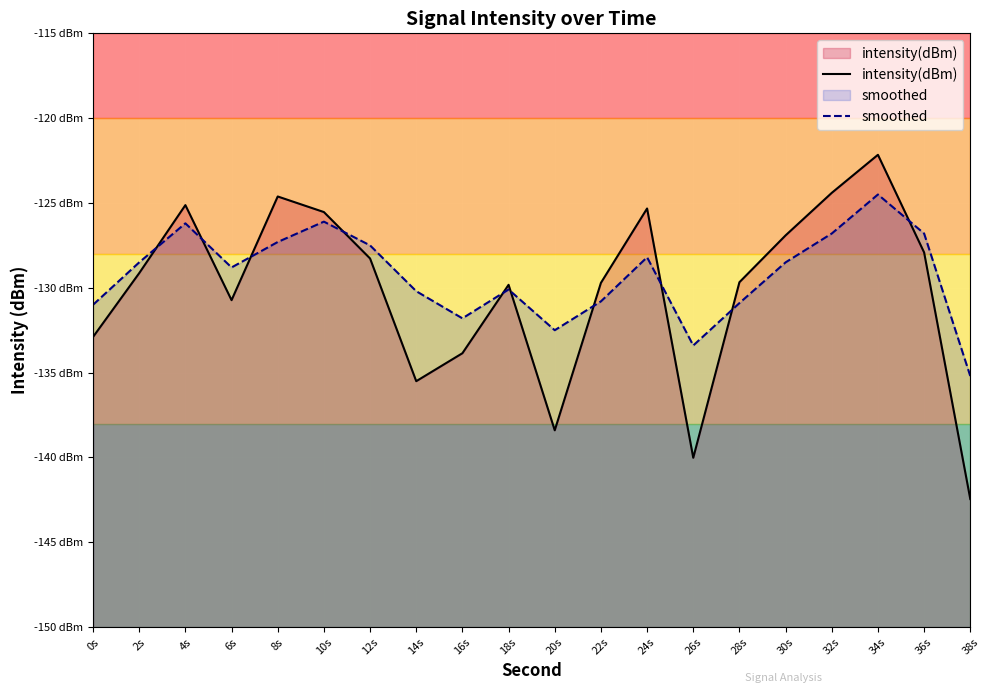

List the series in order of their peak value, highest first.

intensity(dBm), smoothed